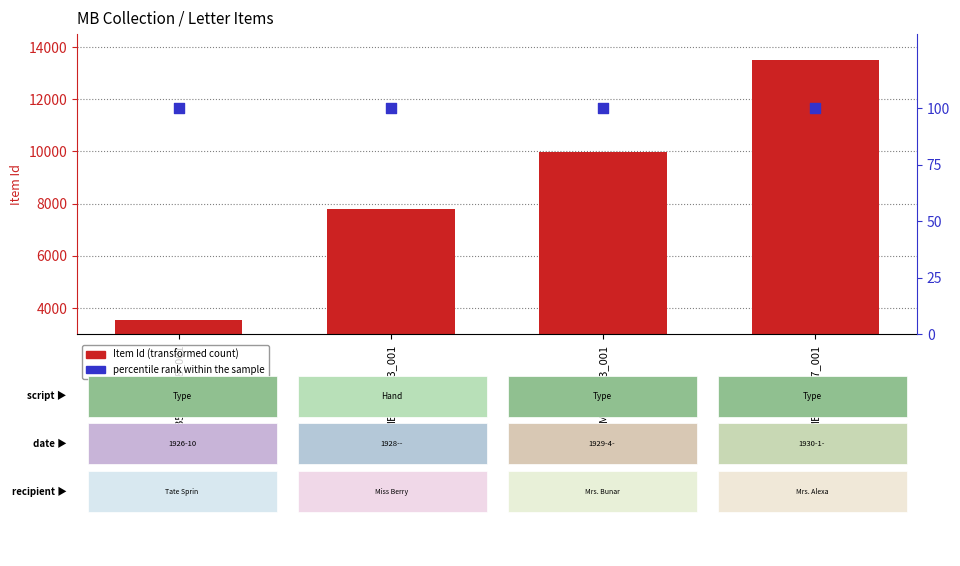

Which series has the widest spread of Y values?

Item Id